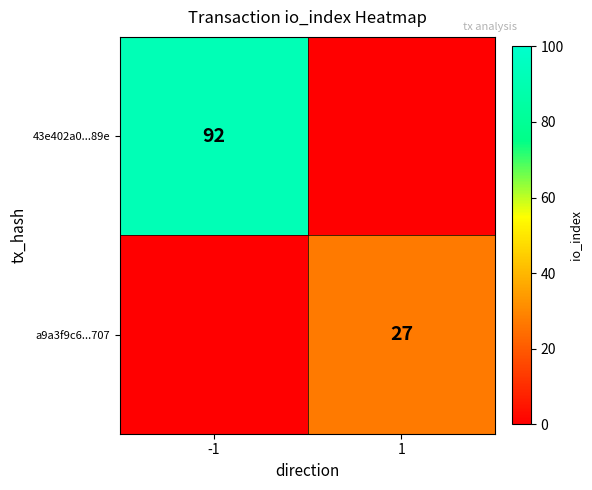

Is the value of a9a3f9c6...707 at 1 greater than the value of 43e402a0...89e at -1?

No